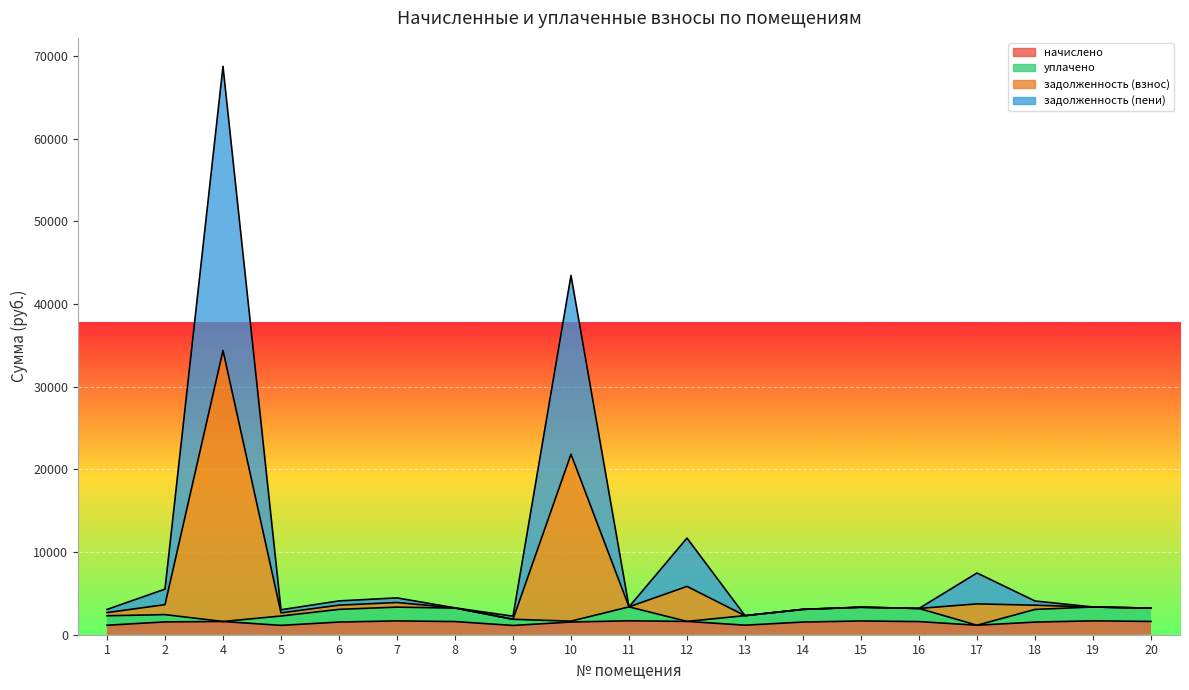

True or false: задолженность (взнос) has more than 0 interior local peaks.

True